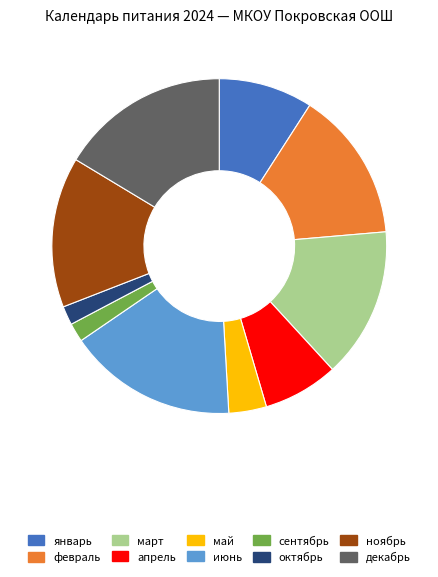

What is the ratio of the value at декабрь to the value at октябрь?

9.0